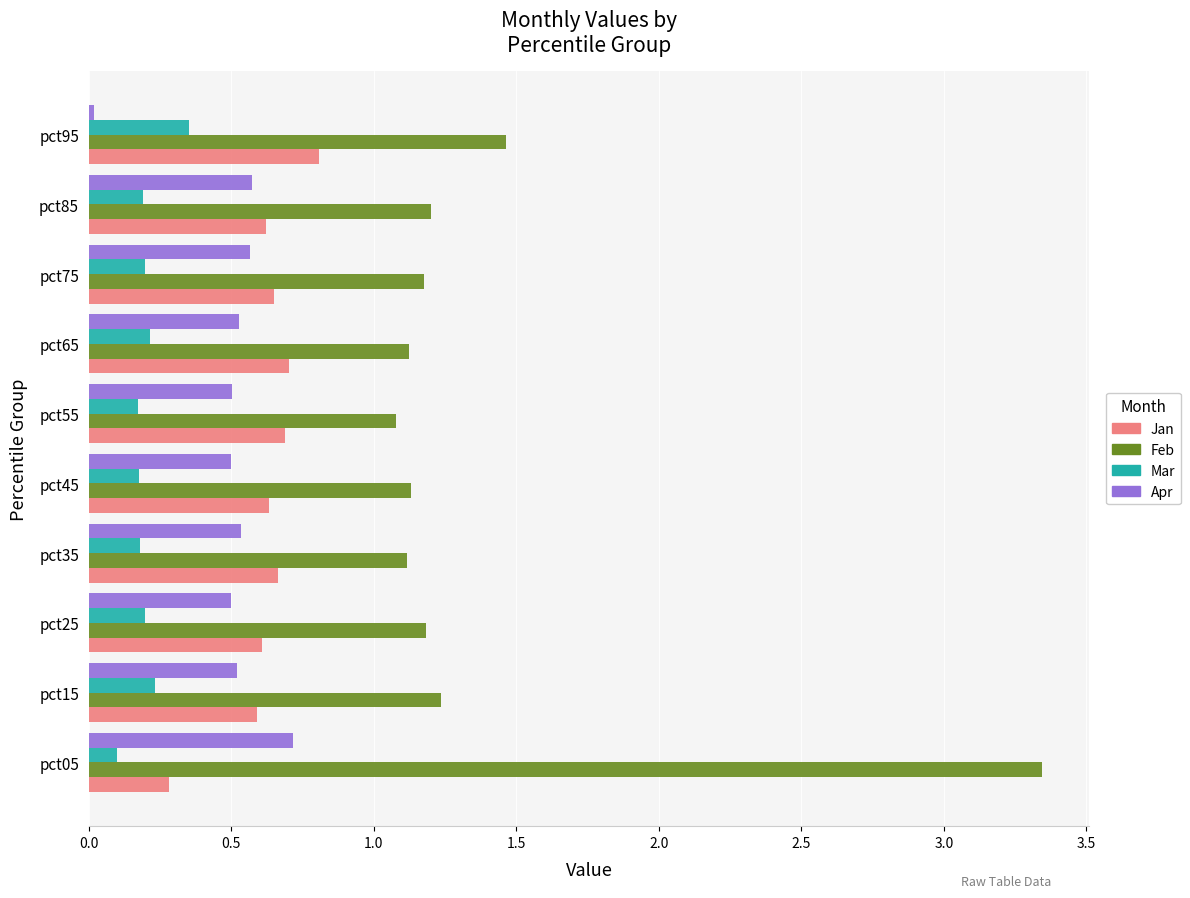

What is the total value across all series at pct65?

2.6